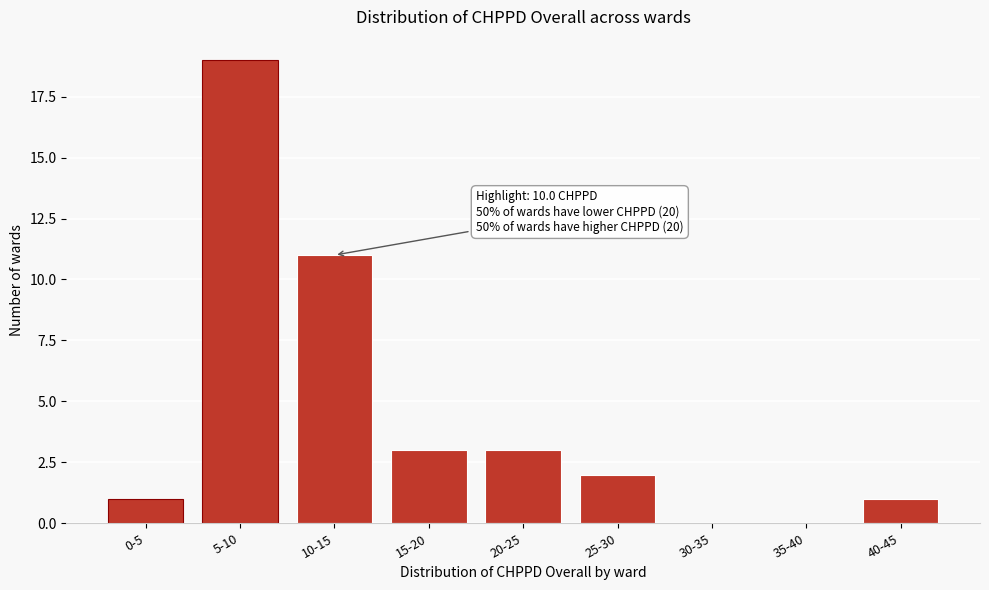

Reading right to left, what are all the values shown in this chart?

40-45=1	35-40=0	30-35=0	25-30=2	20-25=3	15-20=3	10-15=11	5-10=19	0-5=1